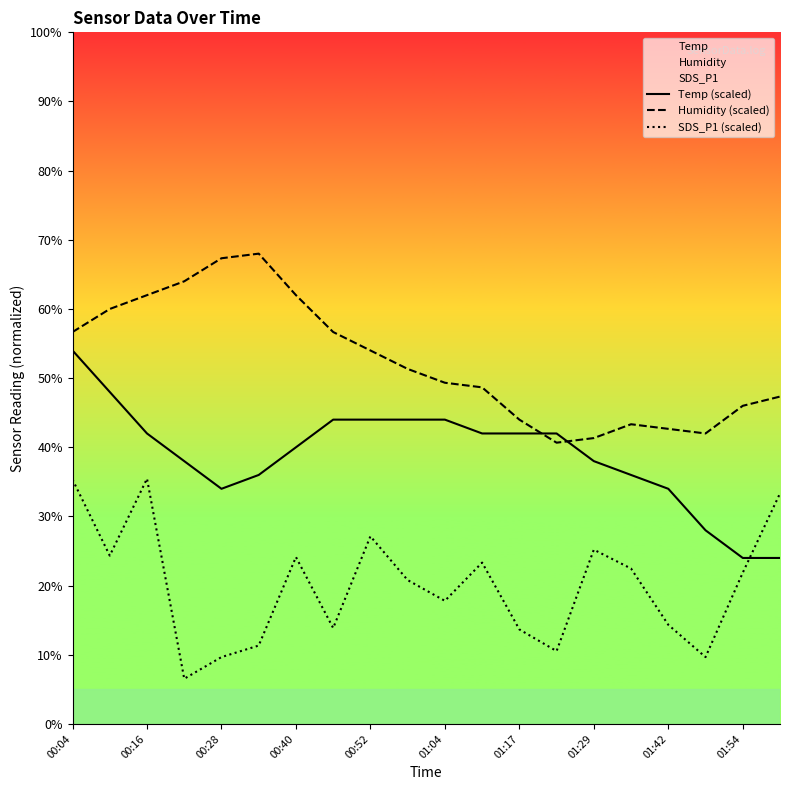

What is the maximum value shown in the chart?

68.0